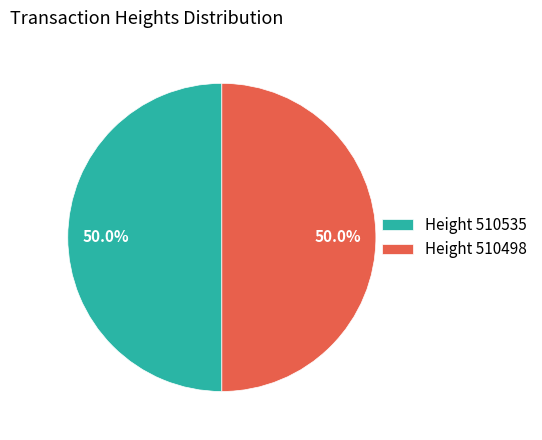

What is the ratio of the value at Height 510535 to the value at Height 510498?

1.0